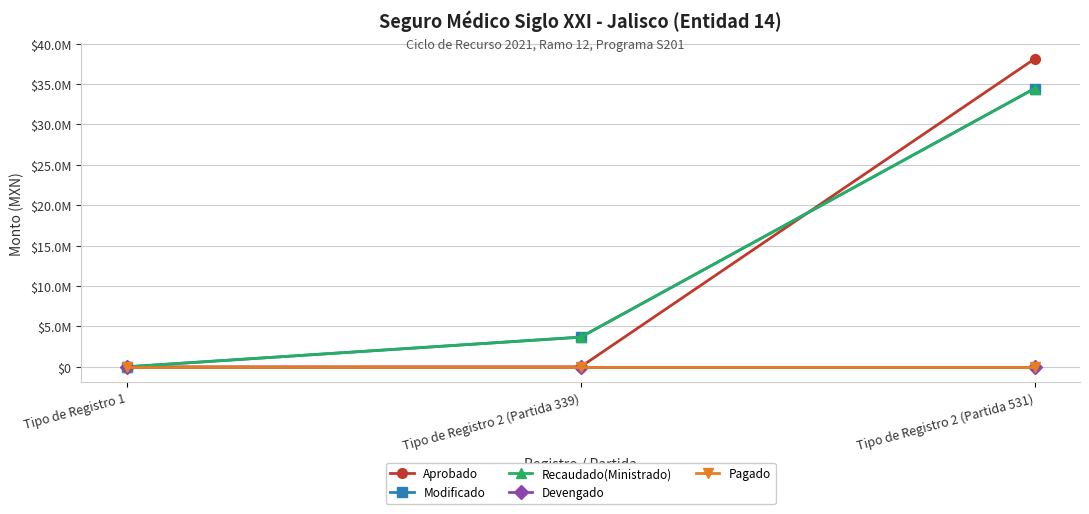

Rank the categories by Aprobado value from highest to lowest.

Tipo de Registro 2 (Partida 531), Tipo de Registro 1, Tipo de Registro 2 (Partida 339)